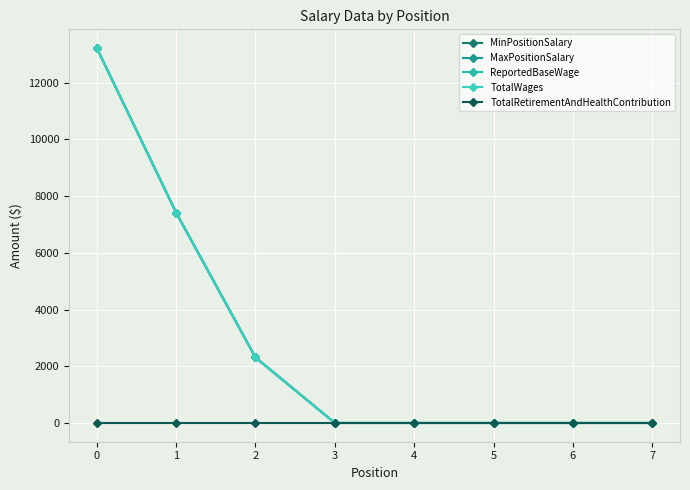

Is this an area chart (filled region under the line)?

No